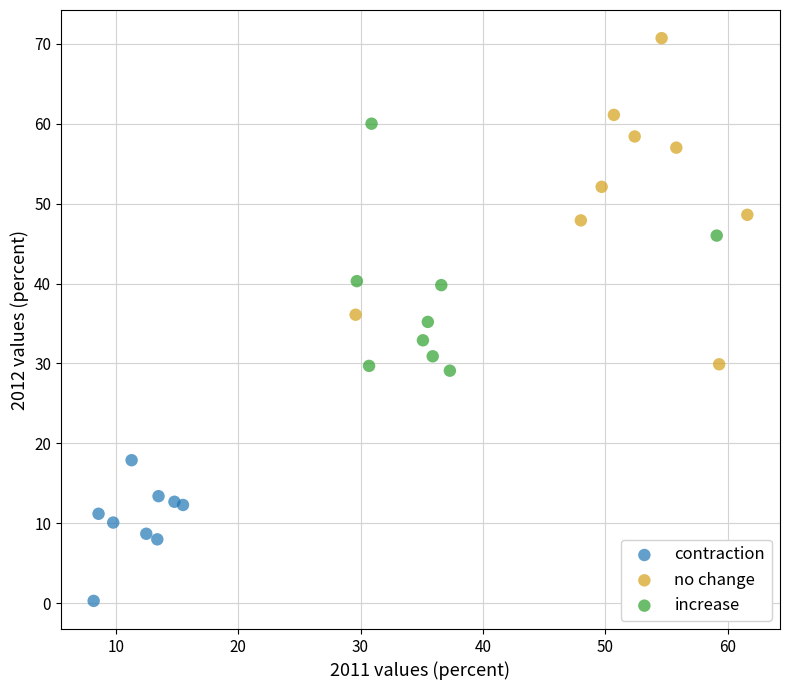

Which series has the widest spread of Y values?

no change